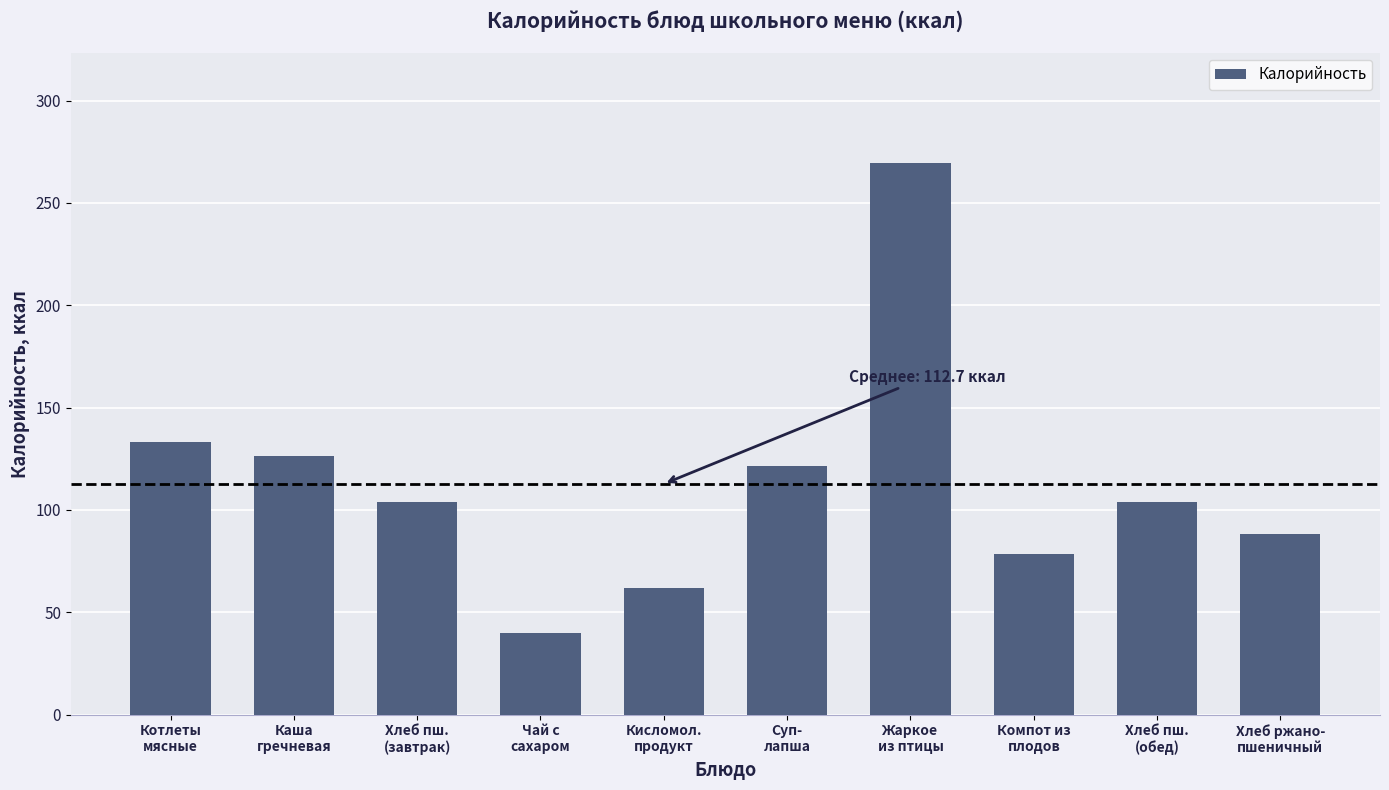

What is the difference between the maximum and minimum values?

229.6